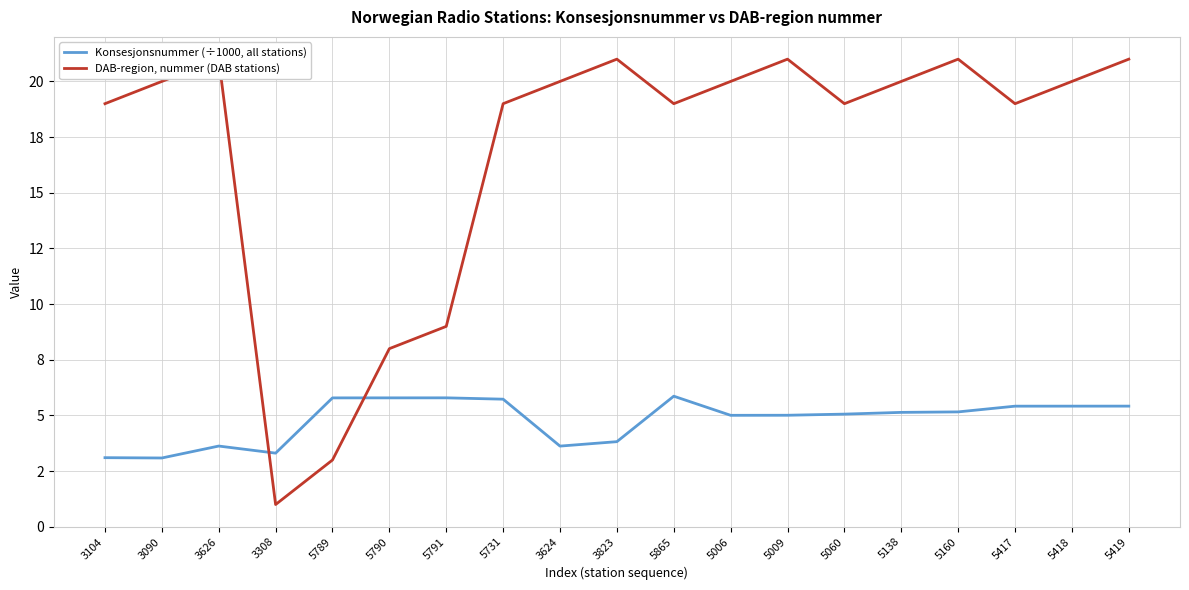

How many times do DAB-region, nummer (DAB stations) and Konsesjonsnummer (÷1000, all stations) cross each other?

2